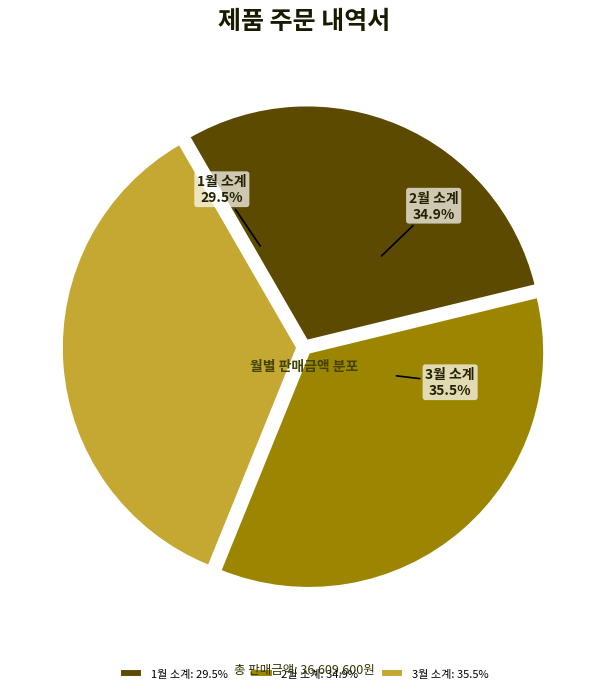

To the nearest percent, what portion does 1월 소계 represent?

30%